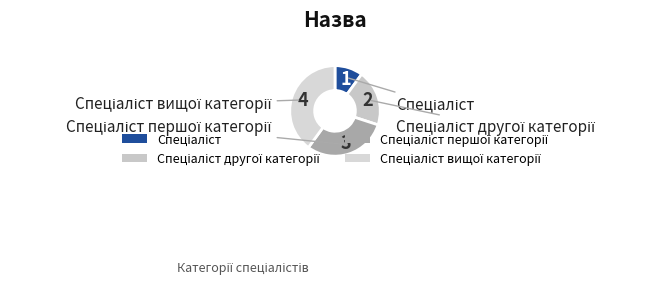

What is the largest slice in the pie chart?

Спеціаліст вищої категорії